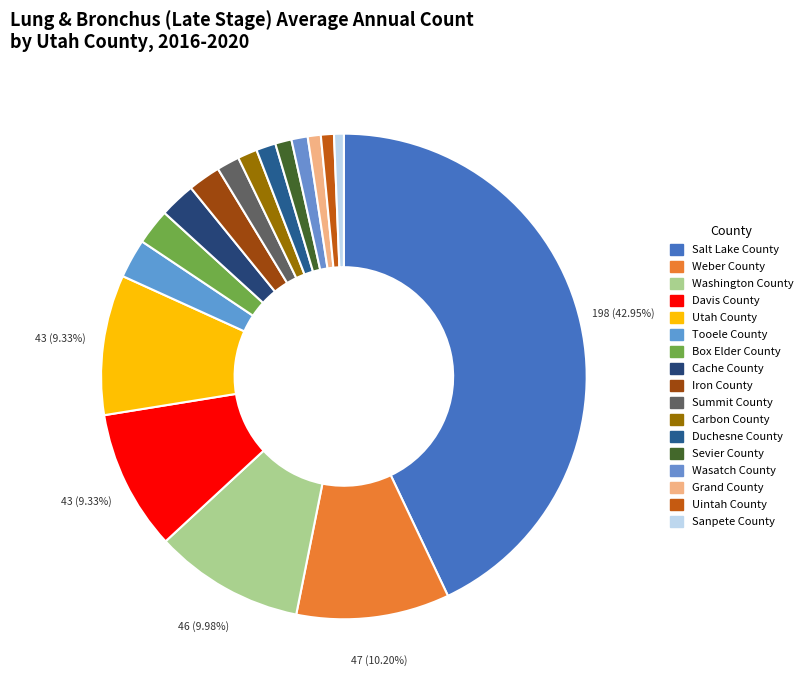

How many segments does this pie chart have?

17